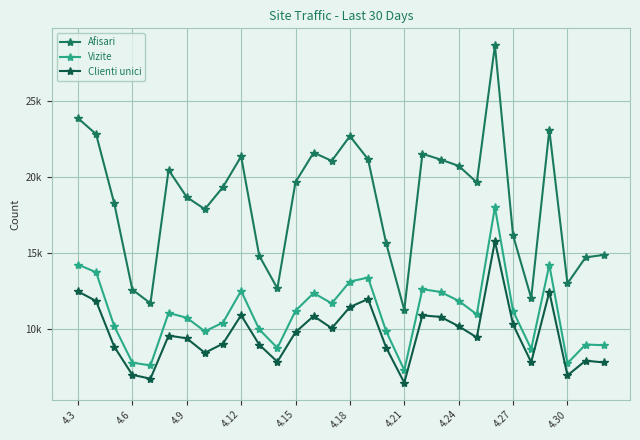

Rank the series by their maximum value, from lowest to highest.

Clienti unici, Vizite, Afisari